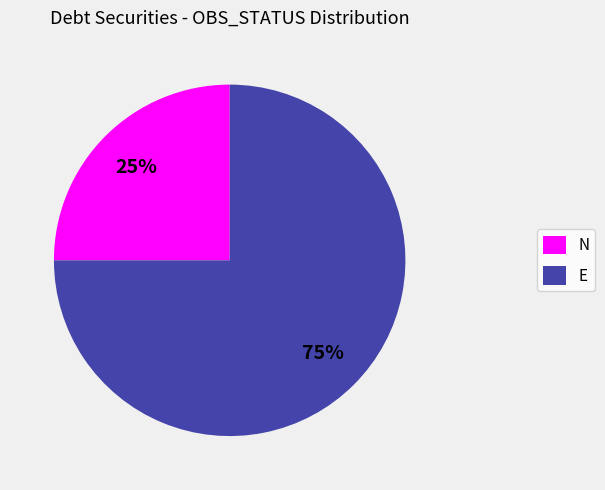

True or false: E accounts for 75% of the total.

True